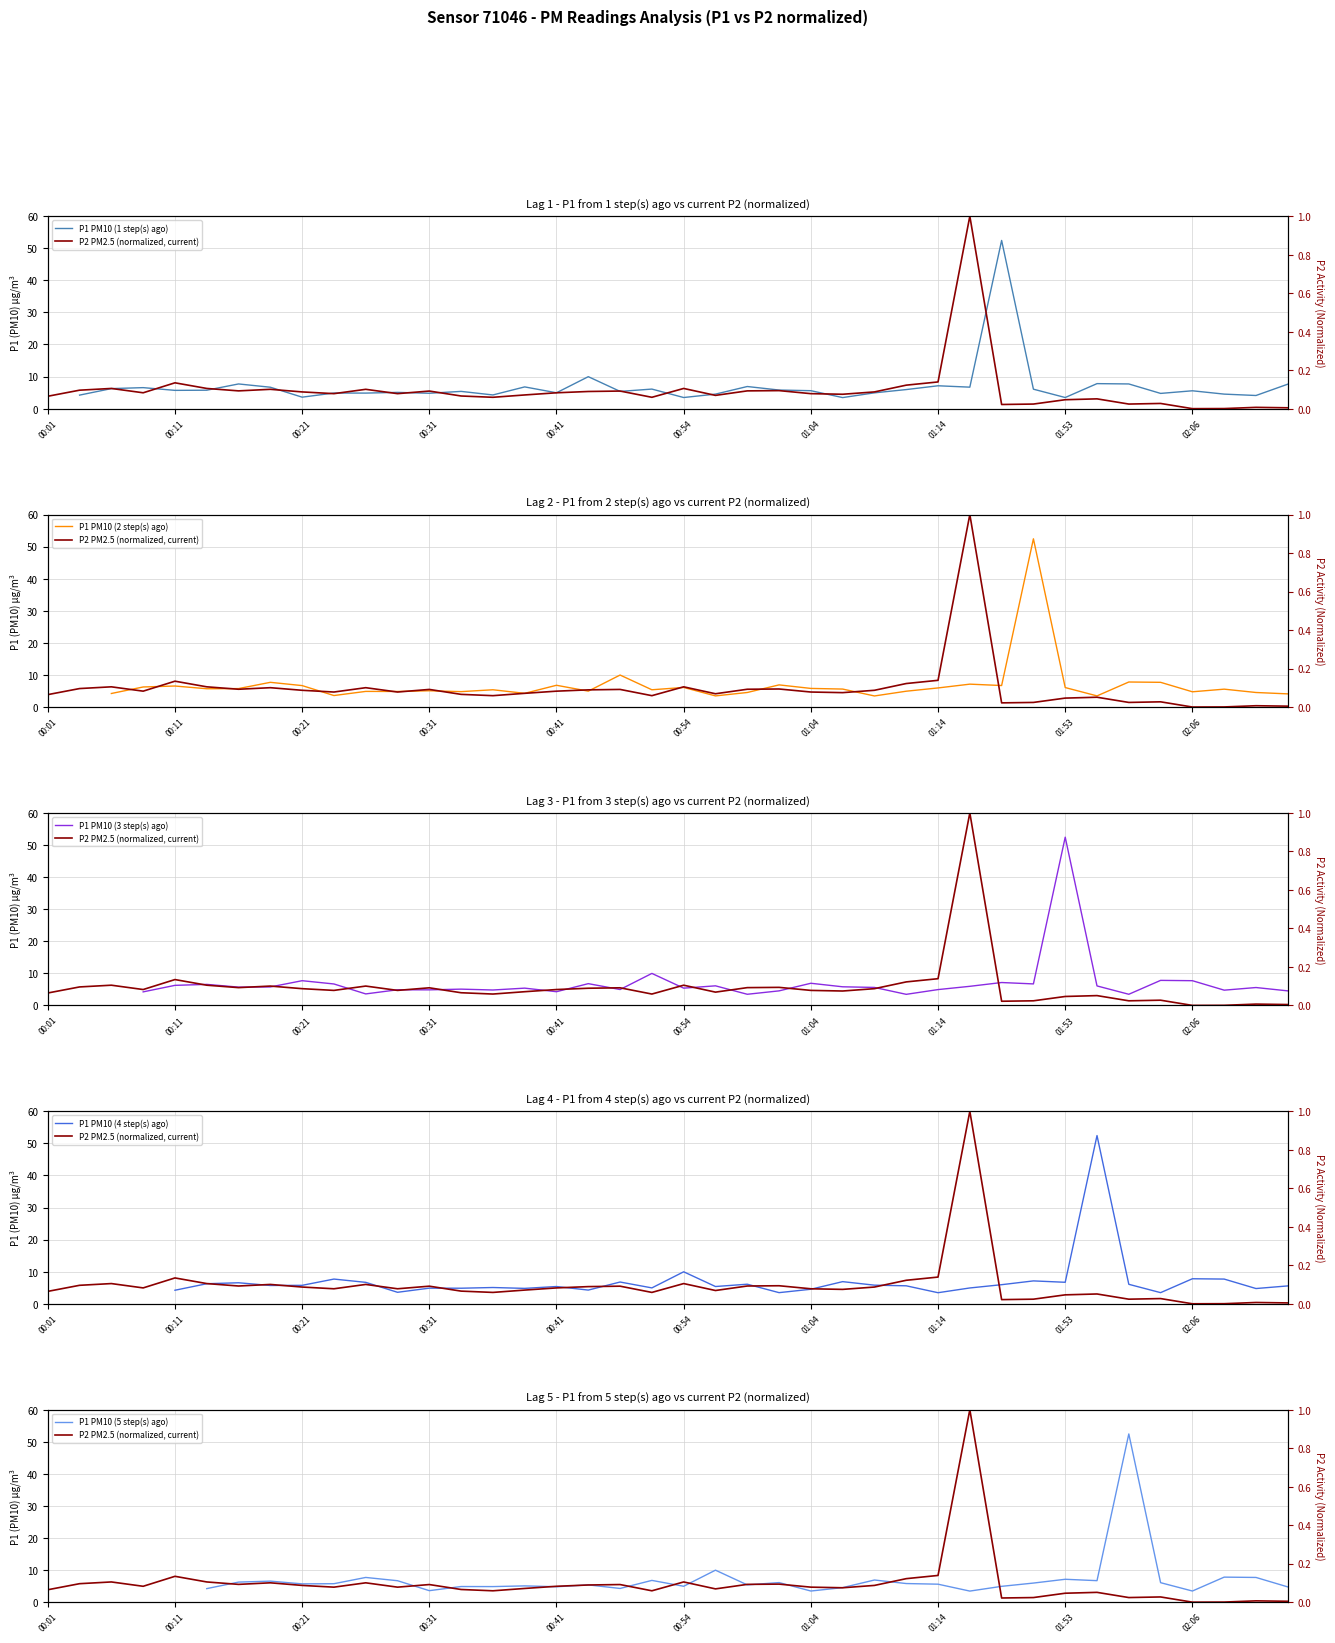

Which series has the widest spread of values?

P2 PM2.5 (normalized, current)